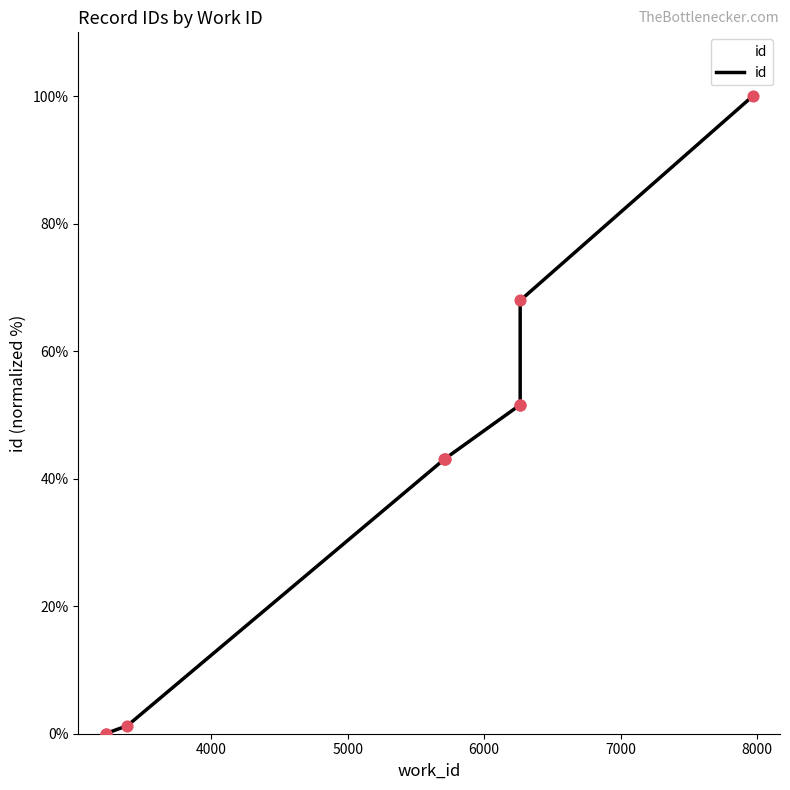

Approximately how many times larger is the value at 7969 compared to 5713?

2.3